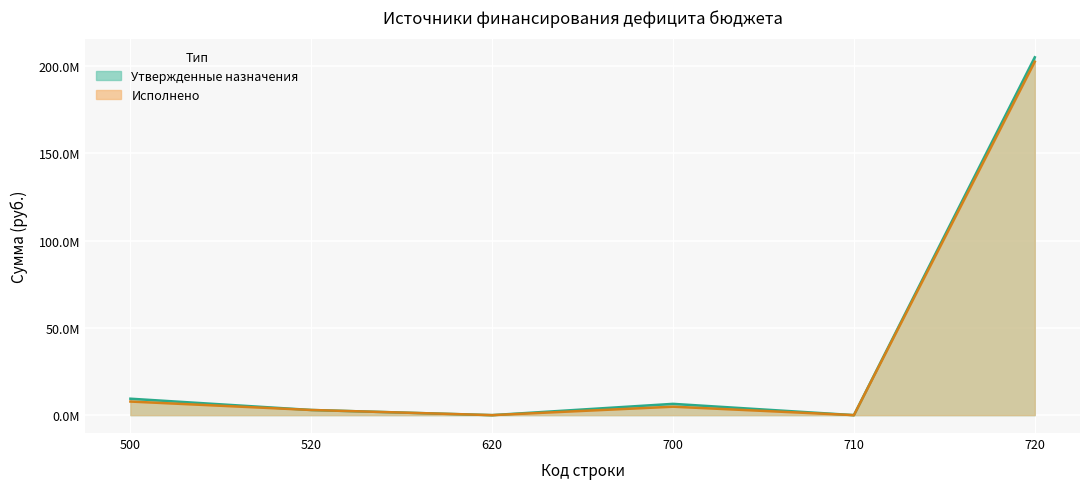

Is it true that Утвержденные назначения equals 0.0 at 620?

True